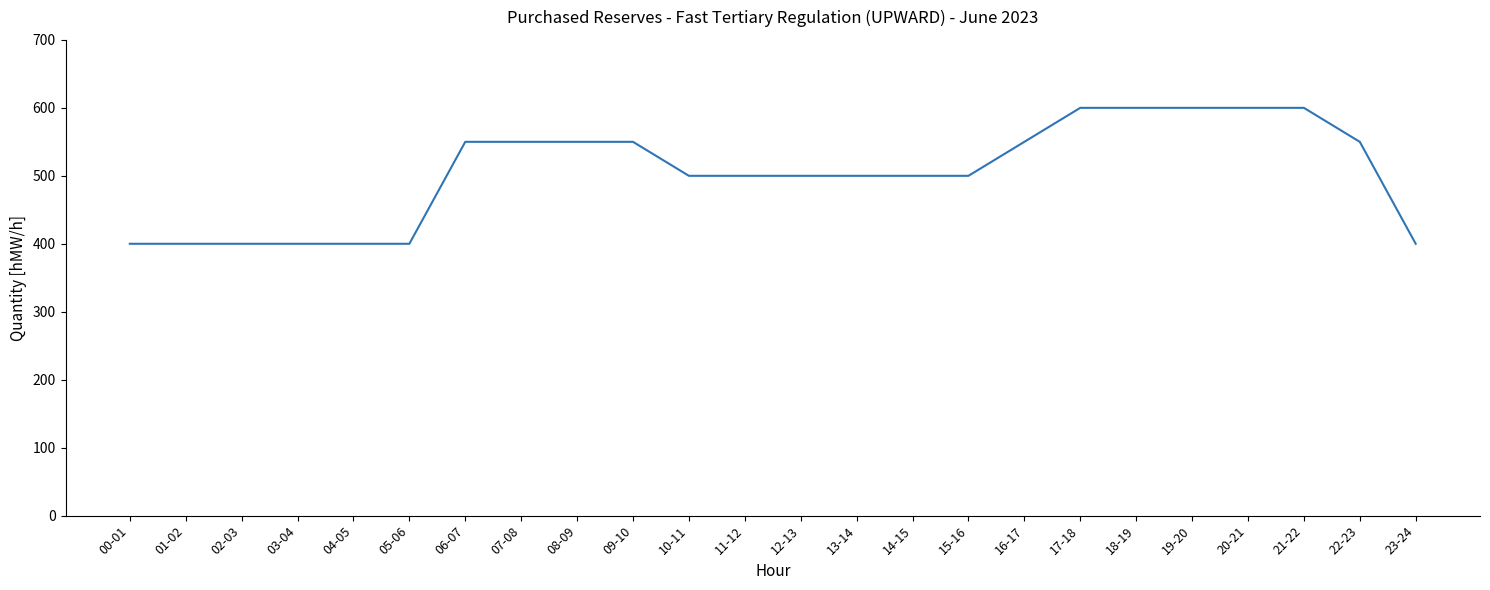

What is the average value?

504